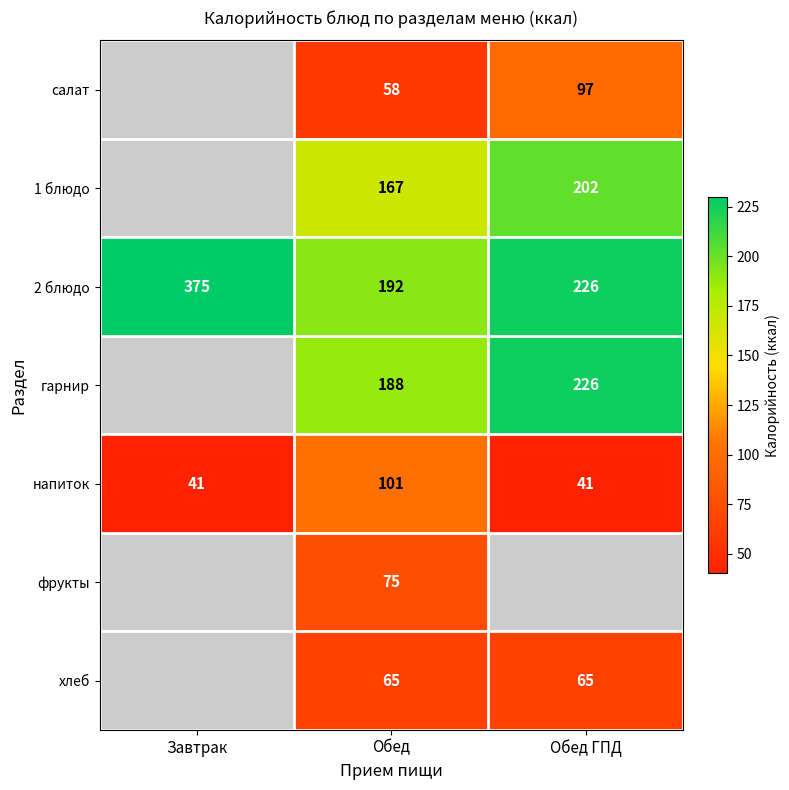

How many data points in 2 блюдо are less than 226?

1